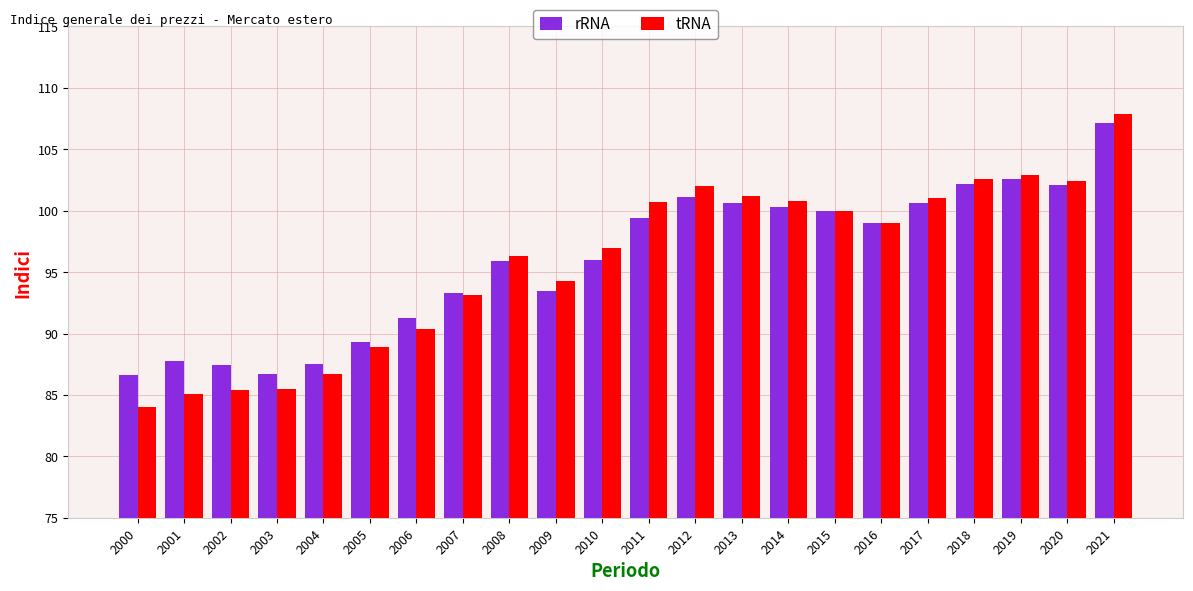

True or false: rRNA has a value of 86.6 at 2000.

True